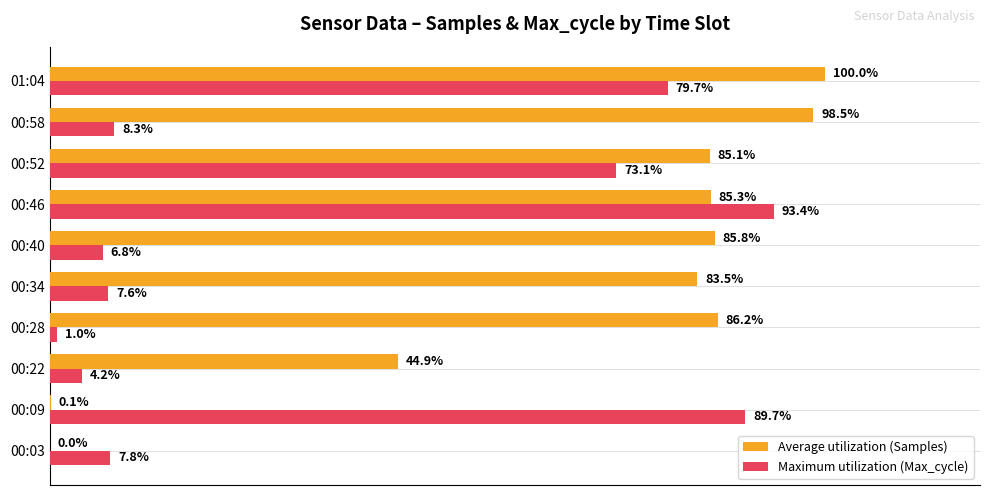

Which series has the largest total across all categories?

Average utilization (Samples)